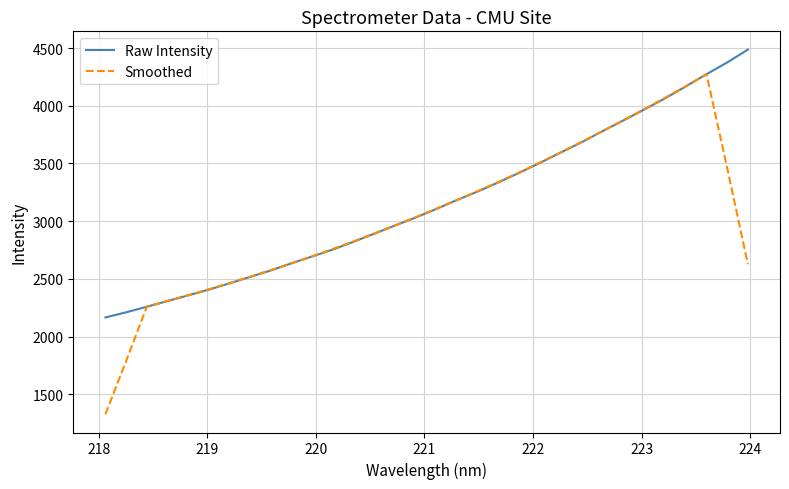

Count the number of categories in the chart.

32